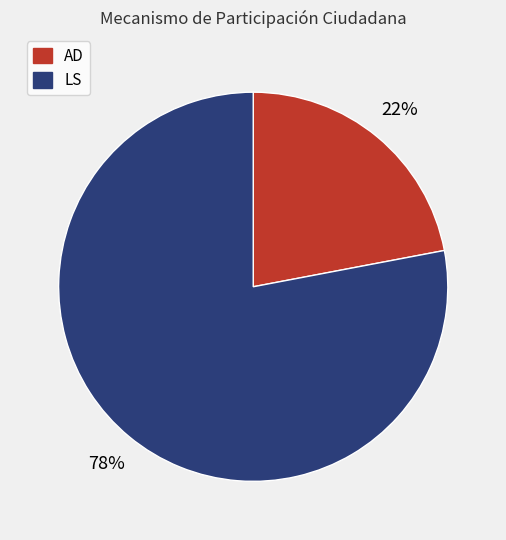

What is the ratio of the value at LS to the value at AD?

3.5